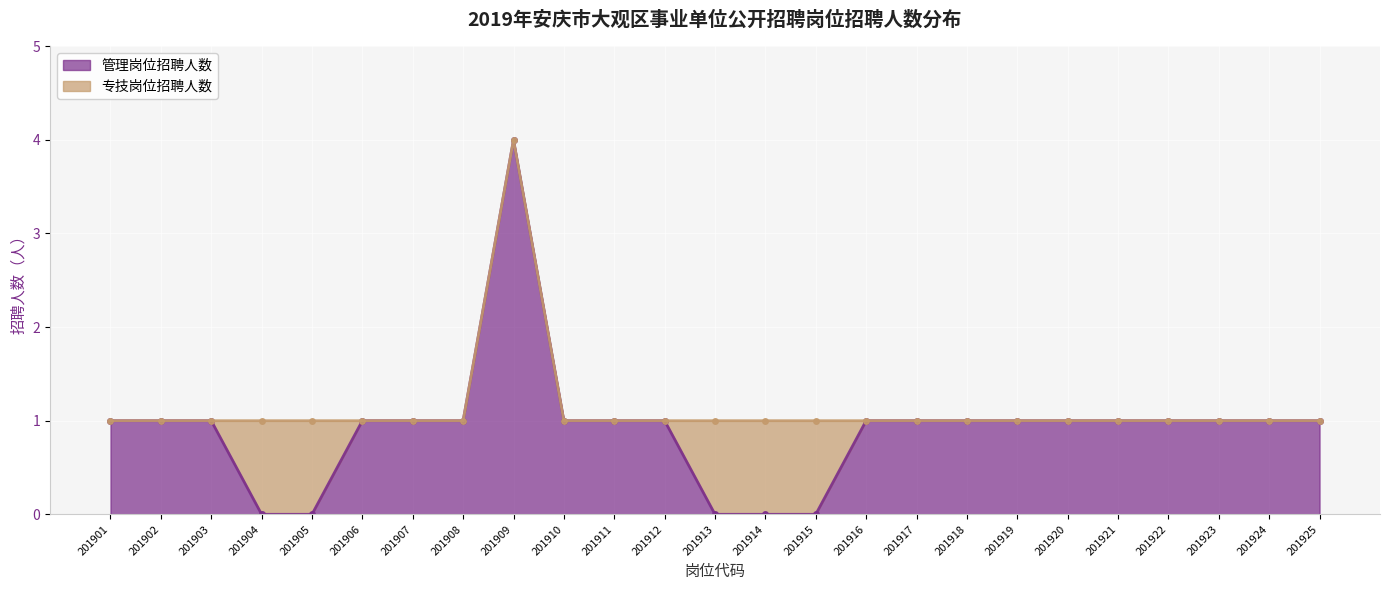

Which has a higher value, 201923 or 201909?

201909